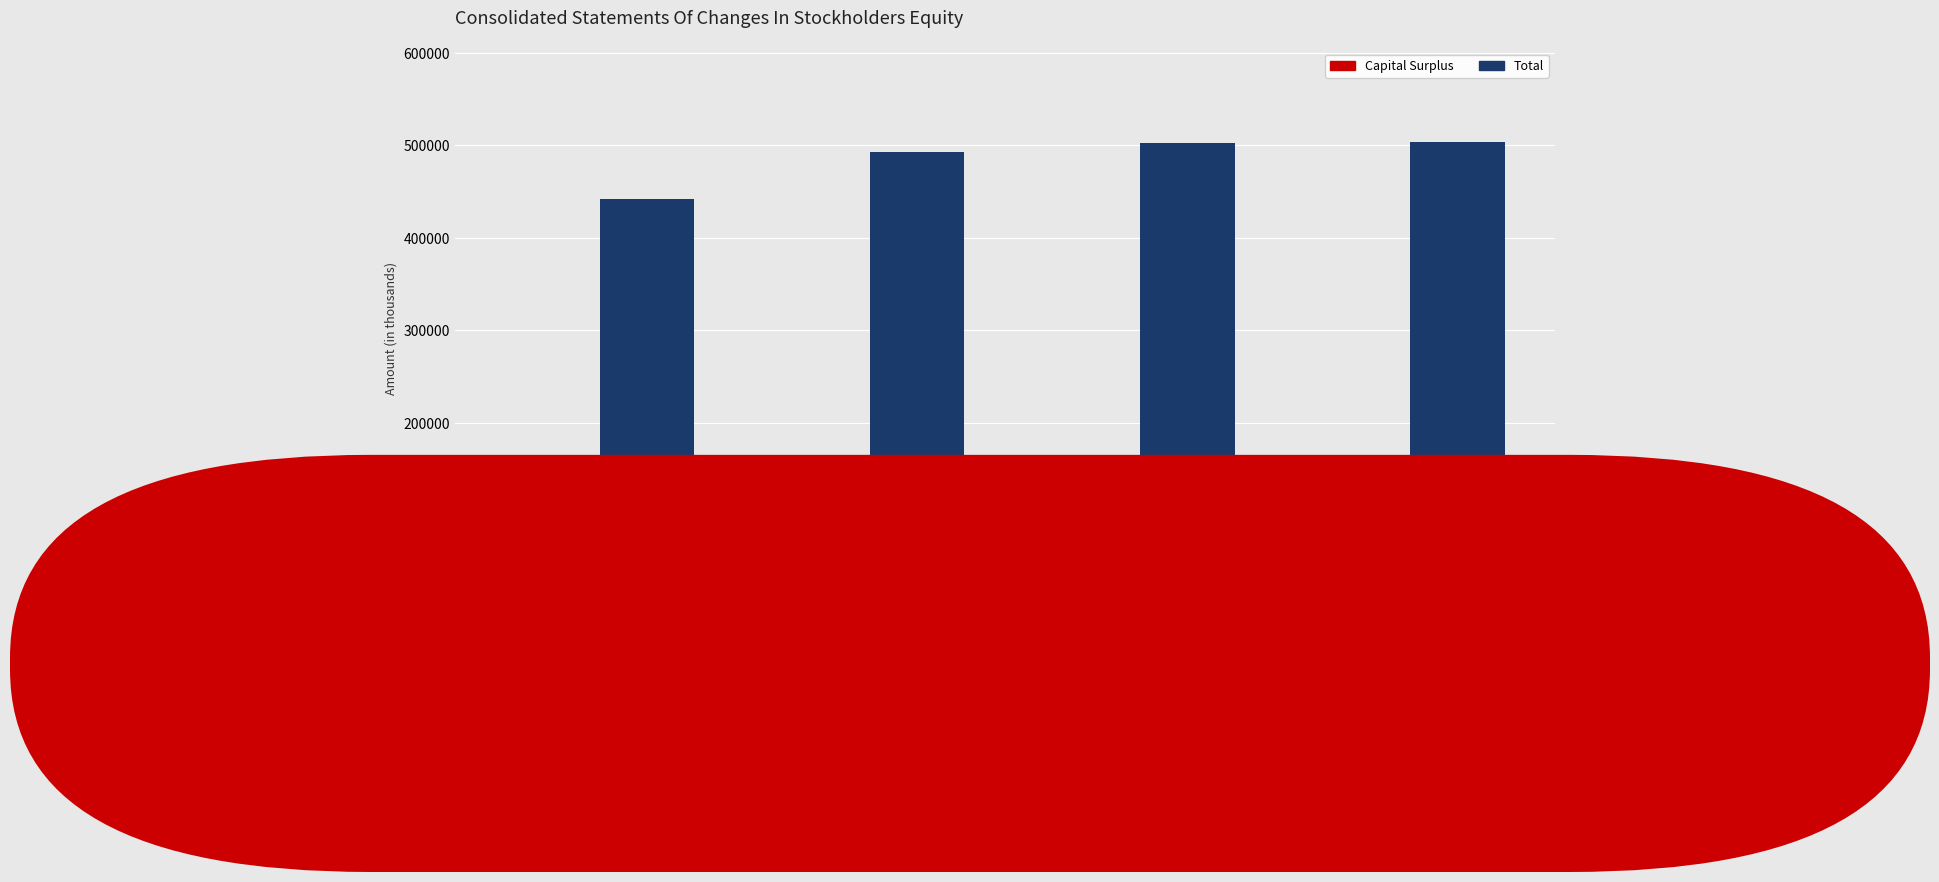

What is the difference between the Capital Surplus values at Ending Balance
Jun. 30, 2017 and Ending Balance
Jun. 30, 2018?

119